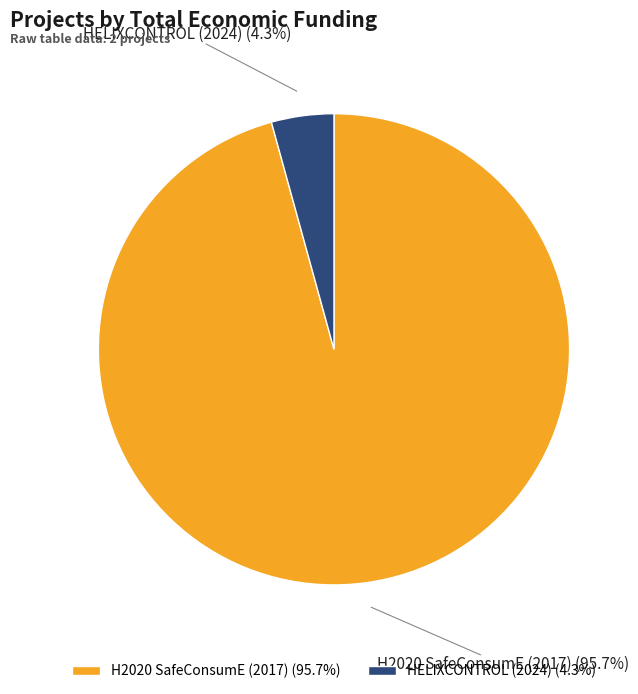

Is there any slice that represents more than half of the pie?

Yes